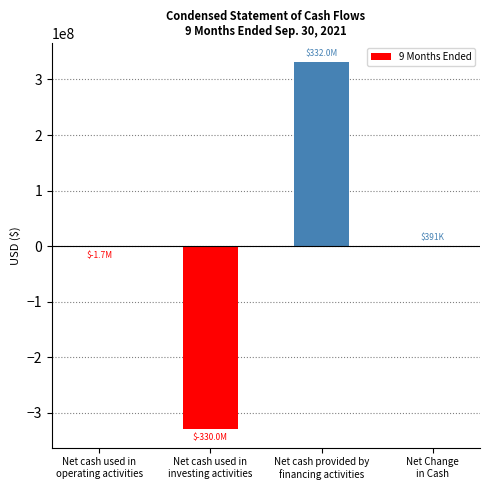

What is the greatest value displayed?

332042245